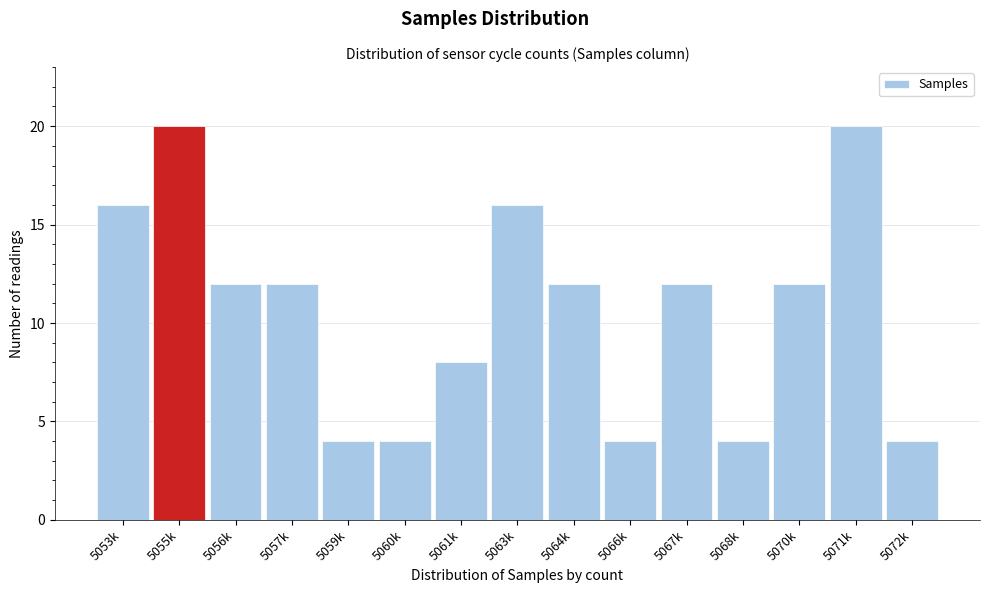

Reading left to right, list all the values displayed in this chart.

16	20	12	12	4	4	8	16	12	4	12	4	12	20	4